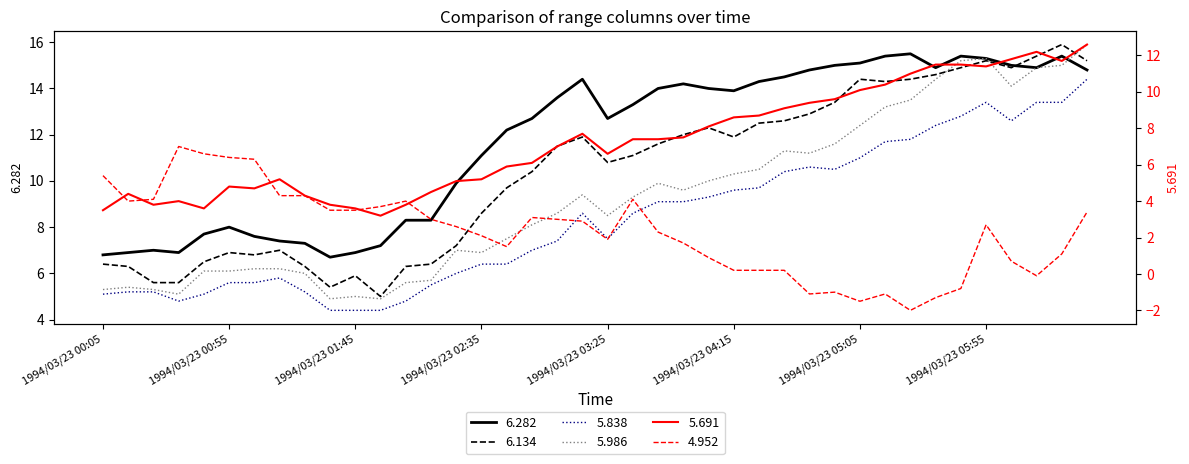

What is the maximum value shown in the chart?

15.9